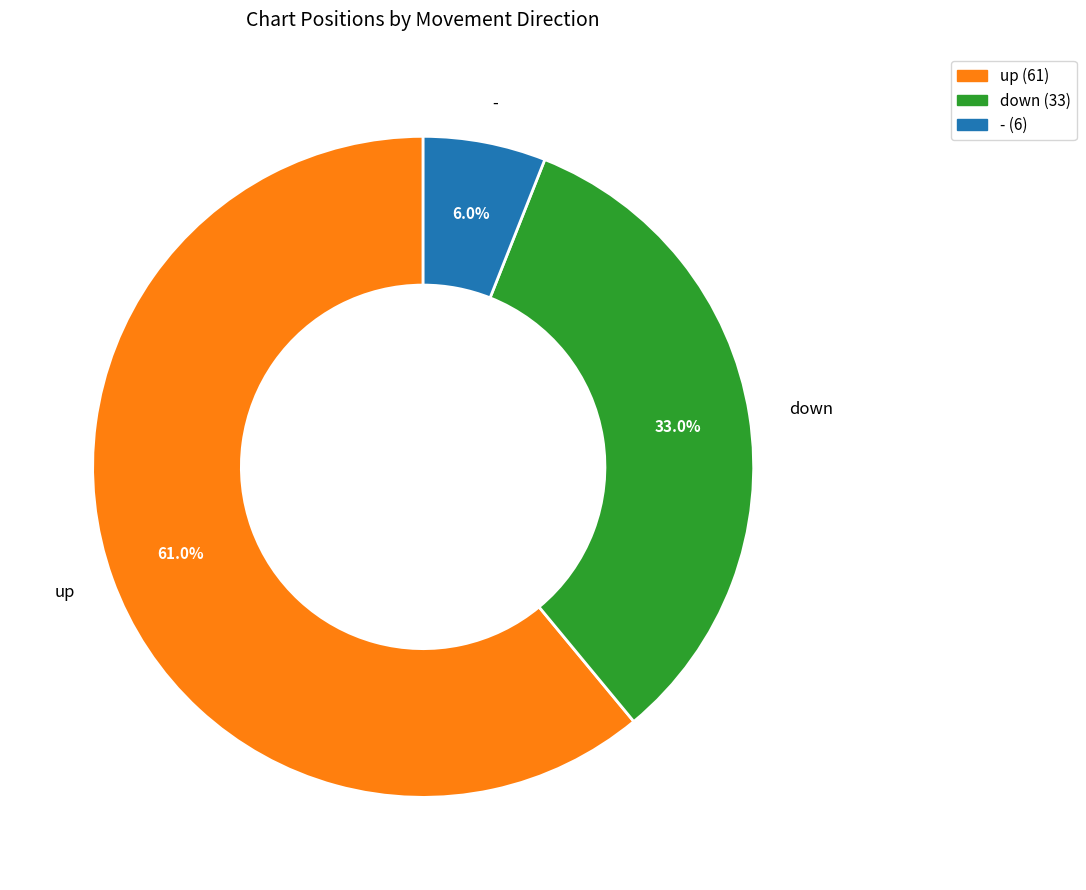

Rank the categories by value from highest to lowest.

up, down, -